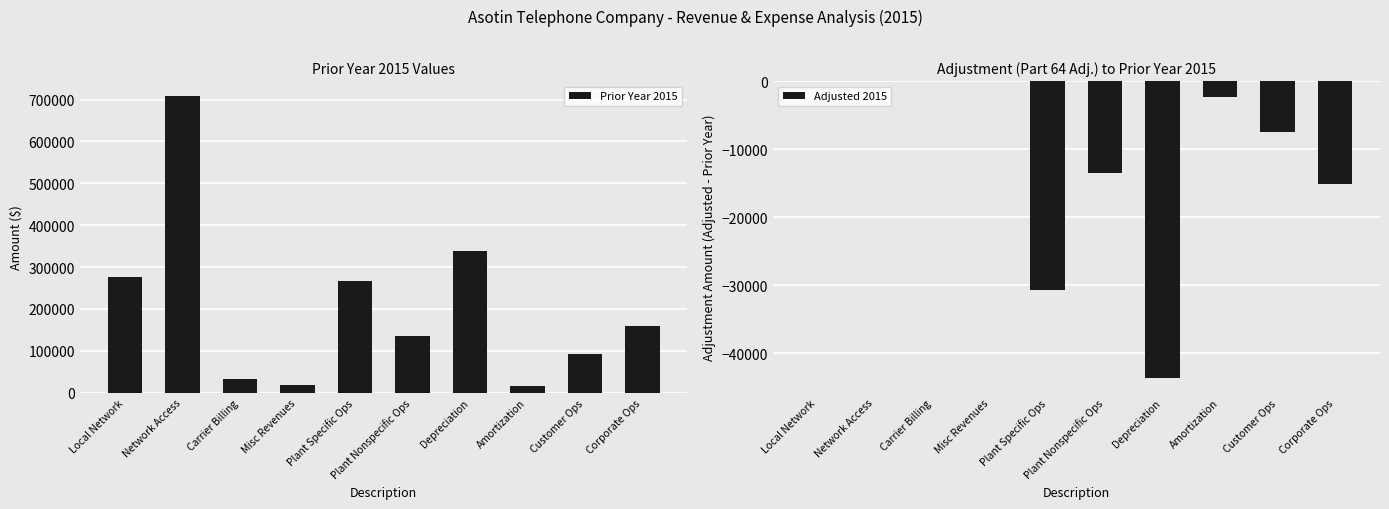

Are the bars grouped side by side (vs. stacked)?

Yes